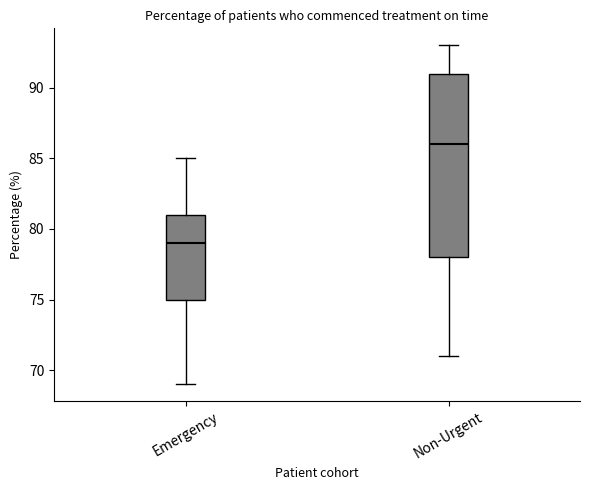

Reading left to right, transcribe this box plot: for each box, give where its median line is, the range the box spans, and where its two whiskers end, as read against the y-axis. The values are not printed on the chart, so give them approximately, as read against the axis.

Emergency: median 79, box 75 to 81, whiskers 69 to 85
Non-Urgent: median 86, box 78 to 91, whiskers 71 to 93